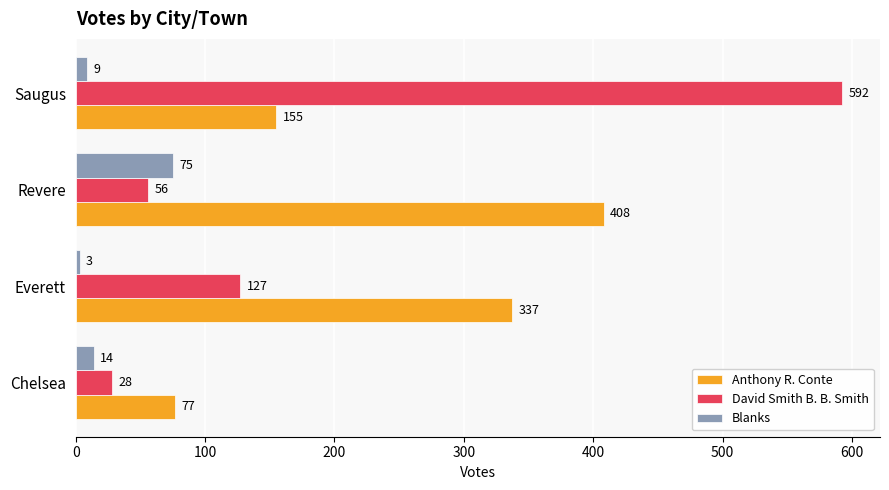

What are all the series names shown in the legend?

Anthony R. Conte, David Smith B. B. Smith, Blanks